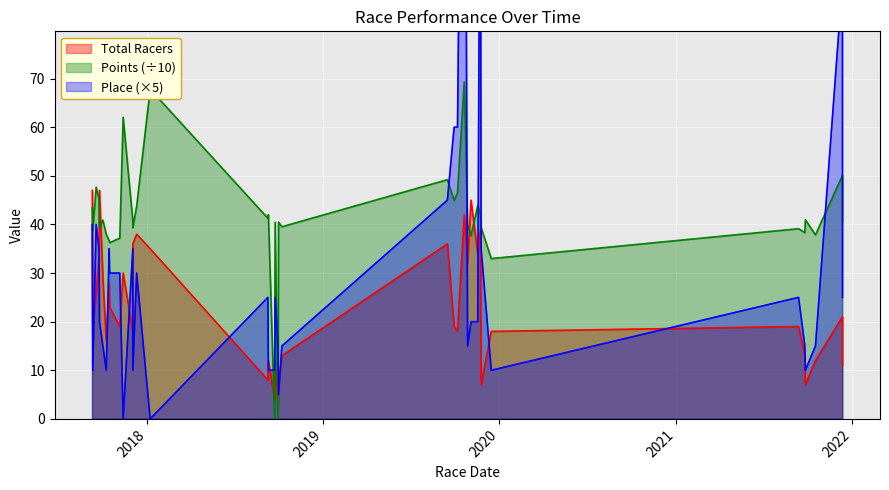

Count the number of categories in the chart.

40